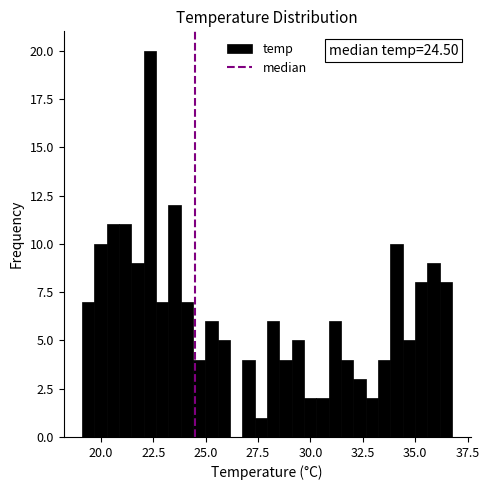

Around what value on the x-axis is the tallest bar? Give the approximate position of its centre, as read against the axis.

22.5